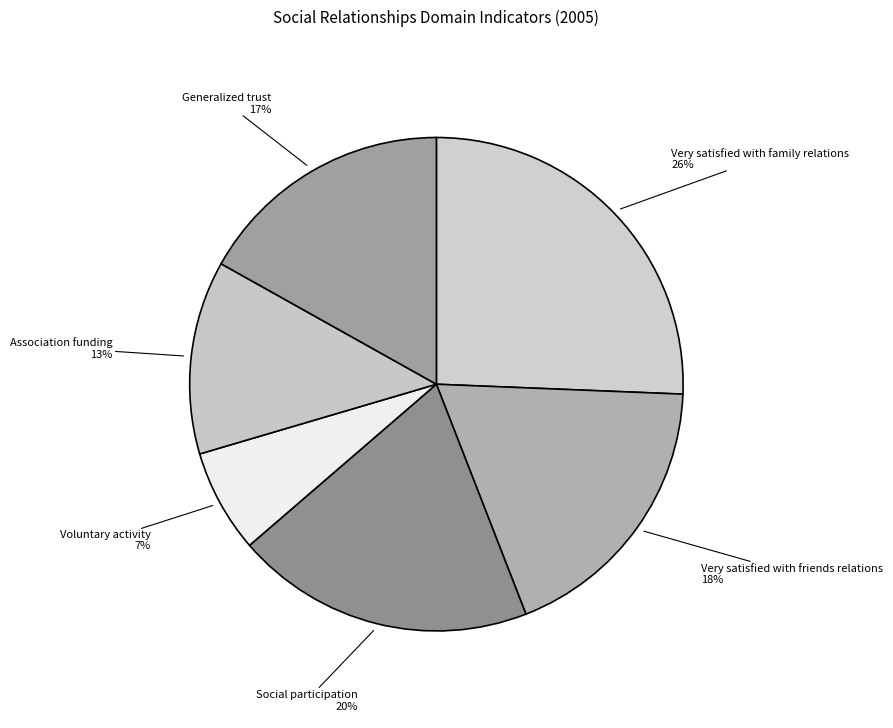

To the nearest percent, what is the average slice percentage?

17%